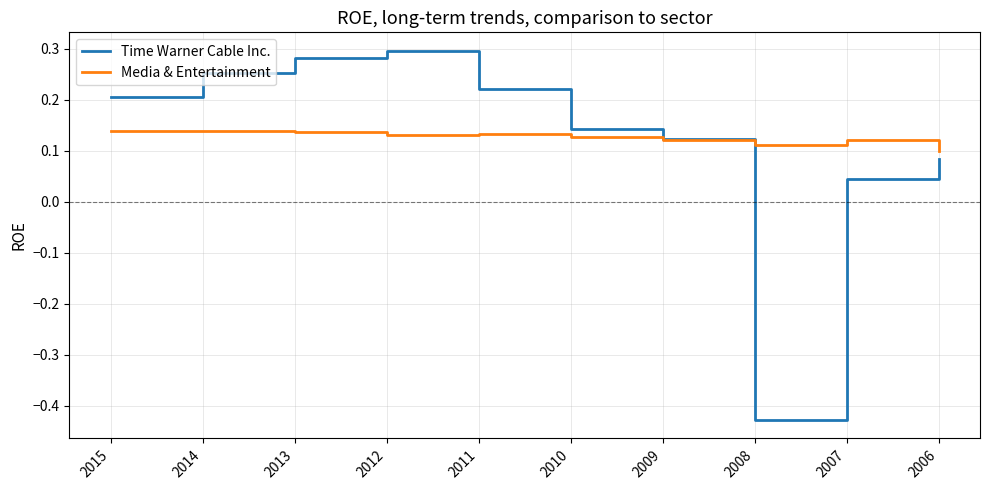

At which label does Time Warner Cable Inc. first exceed 0?

2015